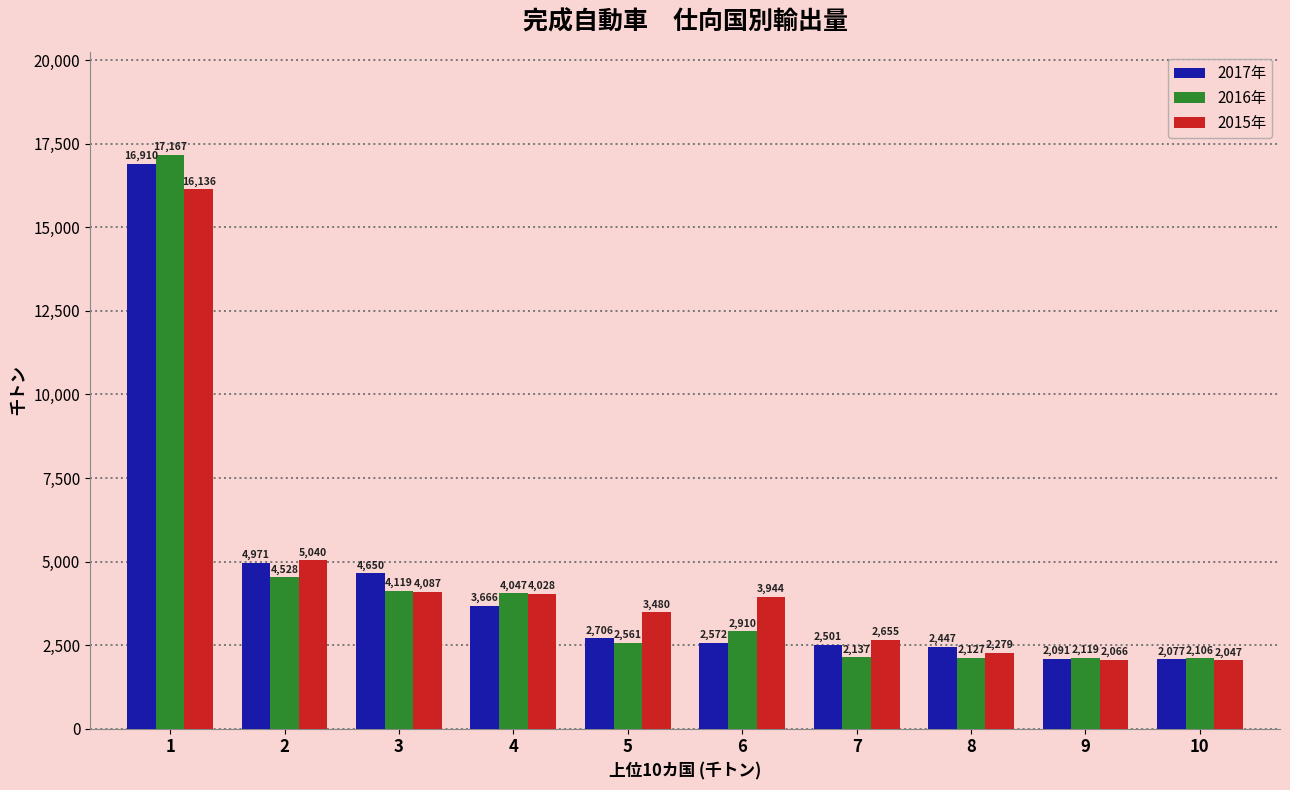

What is the maximum value for 2015年?

16136